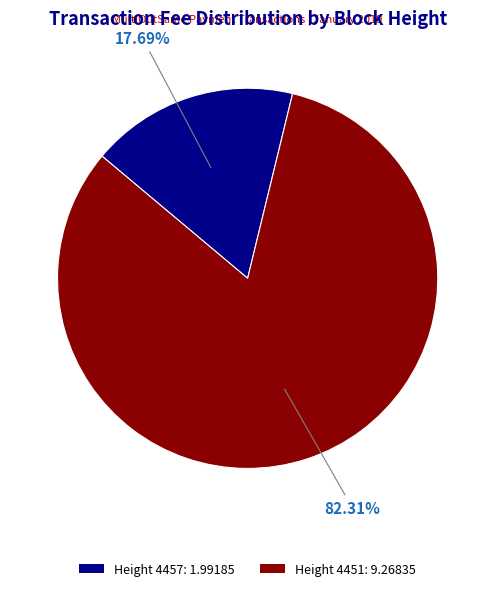

To the nearest percent, what is the difference between the Height 4451 and Height 4457 slice percentages?

65%